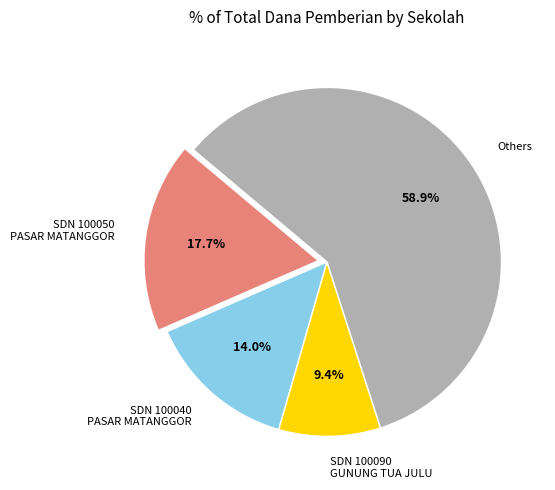

Is there a majority slice in this chart?

Yes